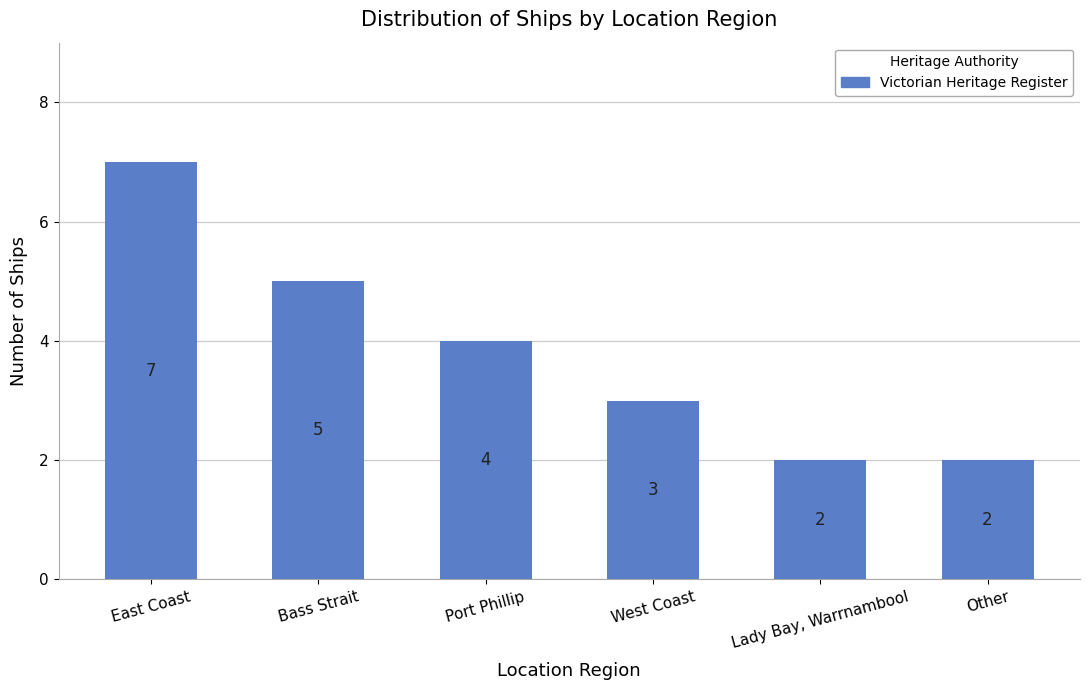

What is the difference between the values at East Coast and Lady Bay, Warrnambool?

5